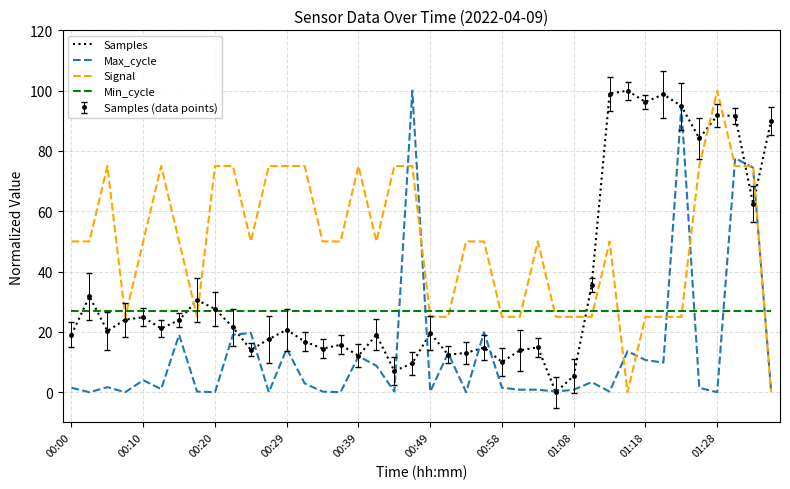

At how many categories does at least one series exceed 70?

20